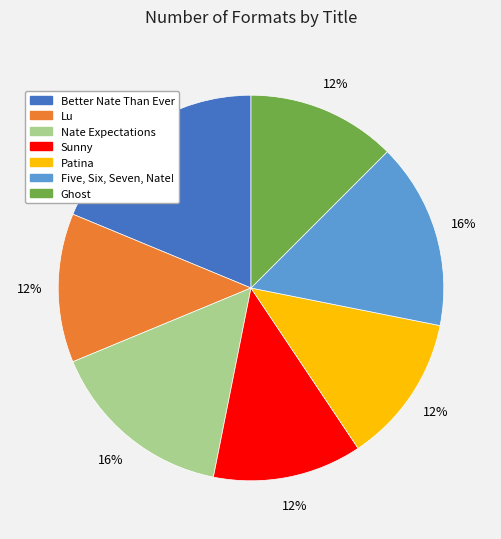

Which has a higher value, Ghost or Five, Six, Seven, Nate!?

Five, Six, Seven, Nate!